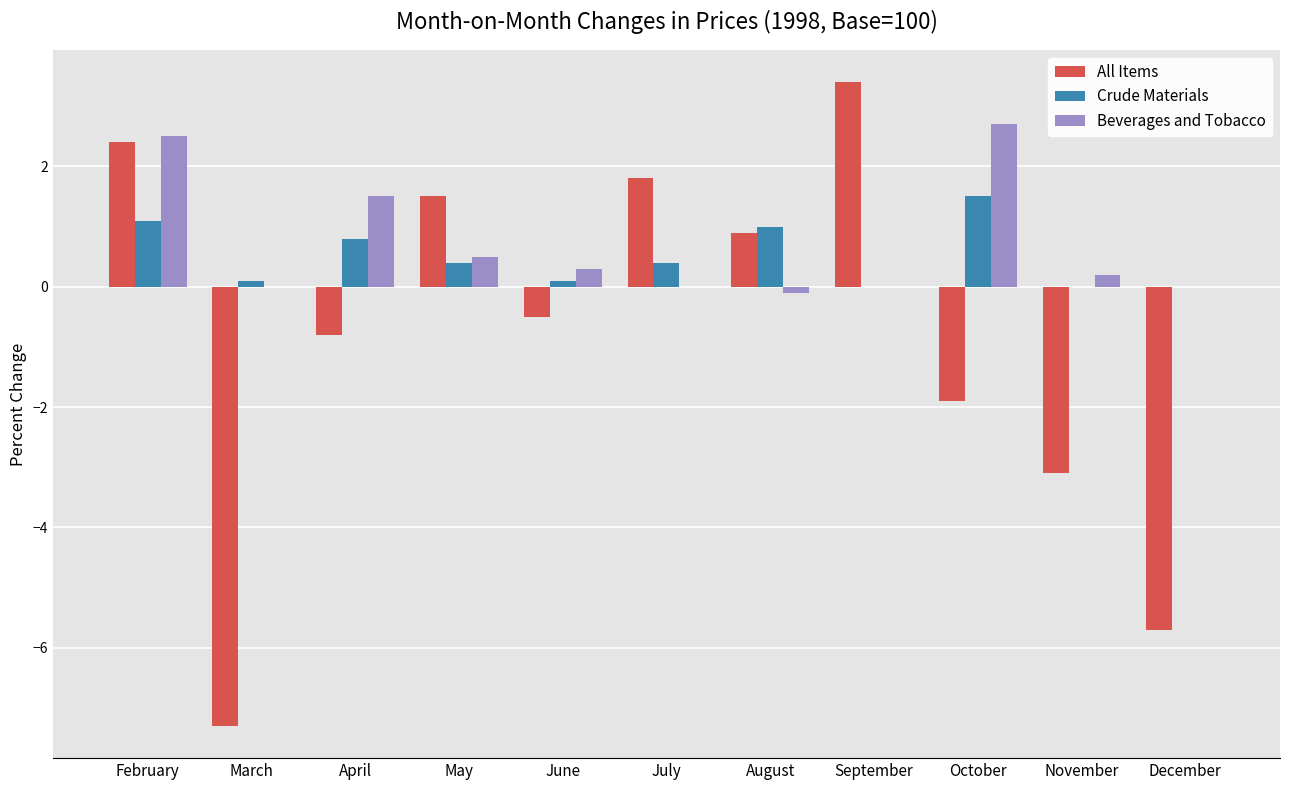

The All Items series shows 2.2 at September. True or false?

False